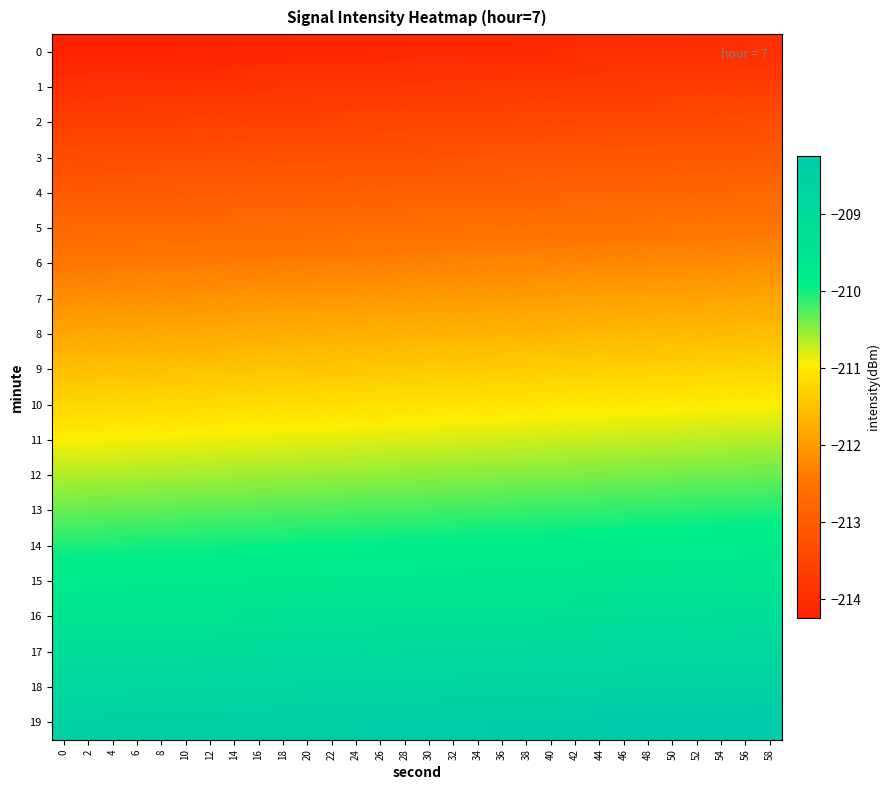

Rank the series at 6 from highest to lowest value.

row_19, row_18, row_17, row_16, row_15, row_14, row_13, row_12, row_11, row_10, row_9, row_8, row_7, row_6, row_5, row_4, row_3, row_2, row_1, row_0